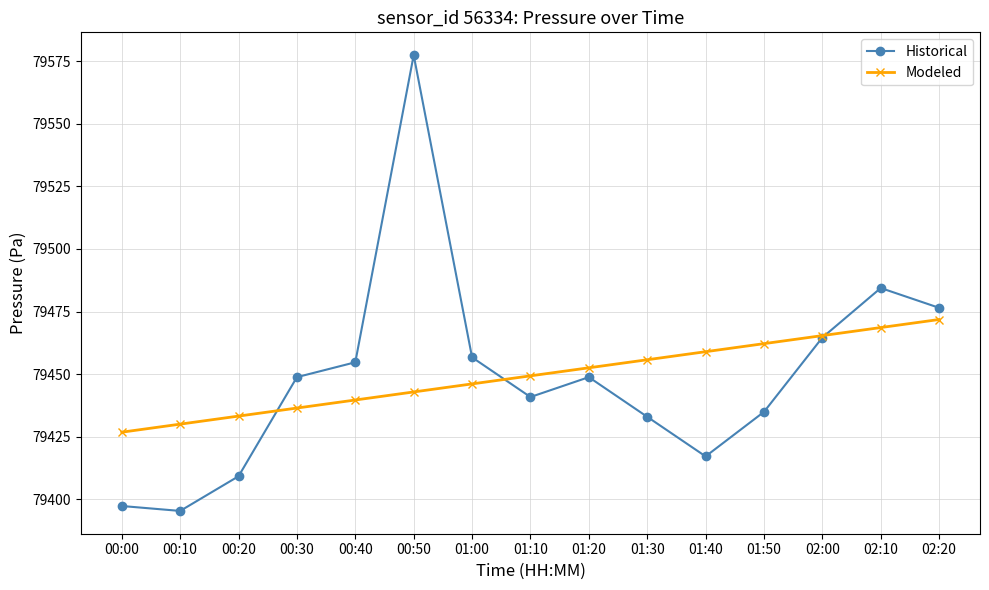

Which series ends up on top after the final intersection of Historical and Modeled?

Historical